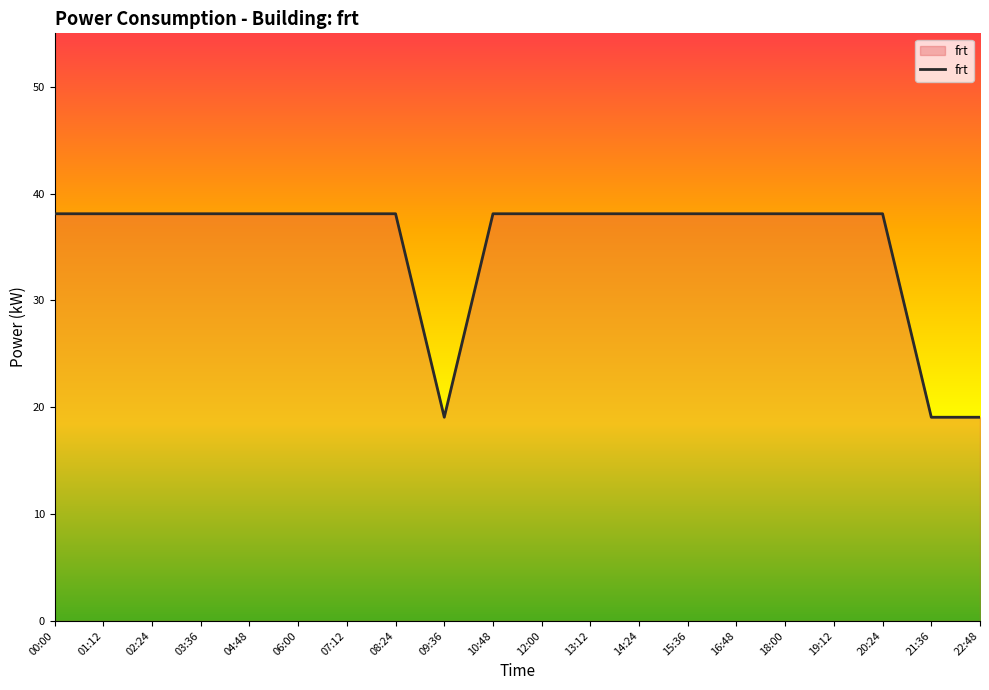

What is the sum of the values at 14:24 and 06:00?

76.2